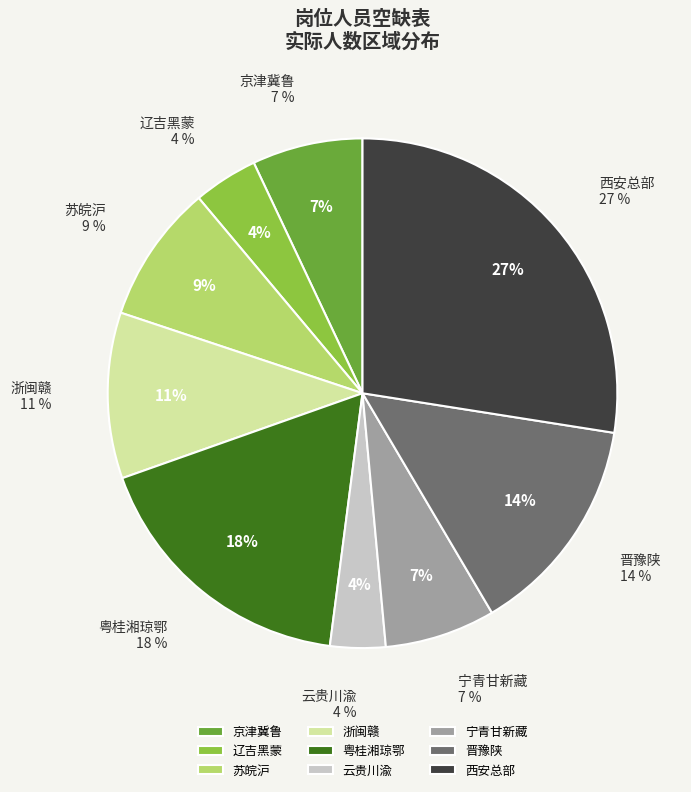

The 辽吉黑蒙 slice represents 1% of the pie. True or false?

False